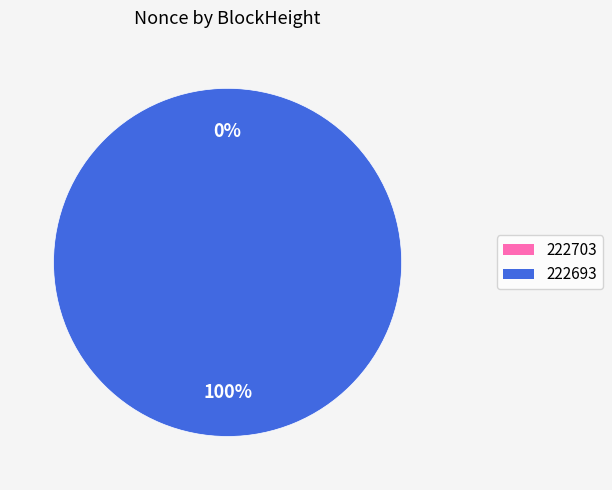

Which slice represents more than half of the pie?

222693